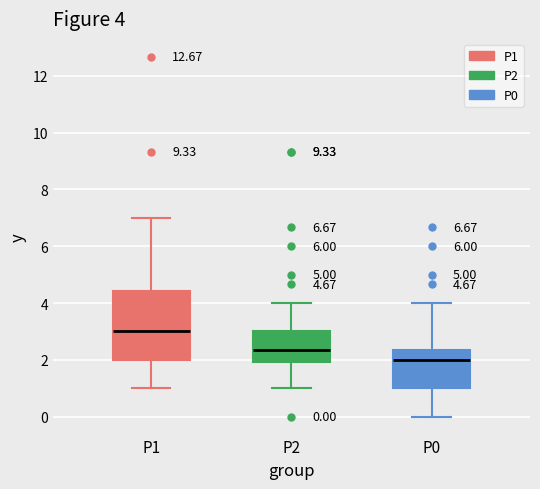

Which box has the lowest median line?

P0